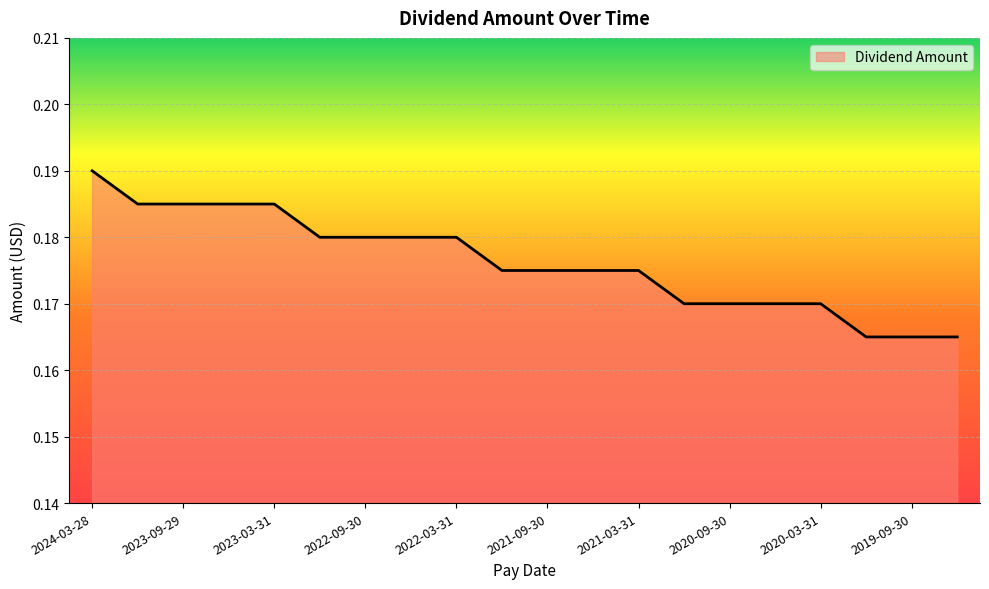

Where is the data nearest to the value 0?

17